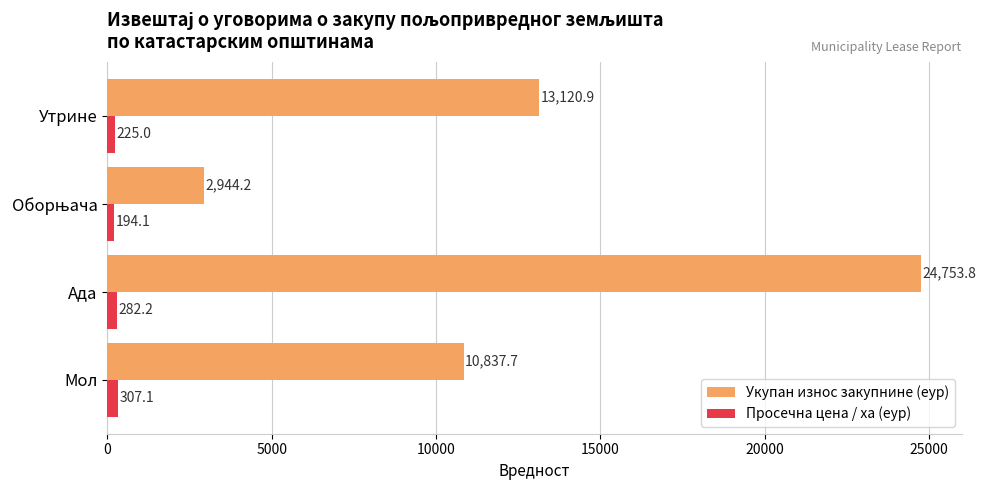

Which series changed the most between Мол and Утрине?

Укупан износ закупнине (еур)